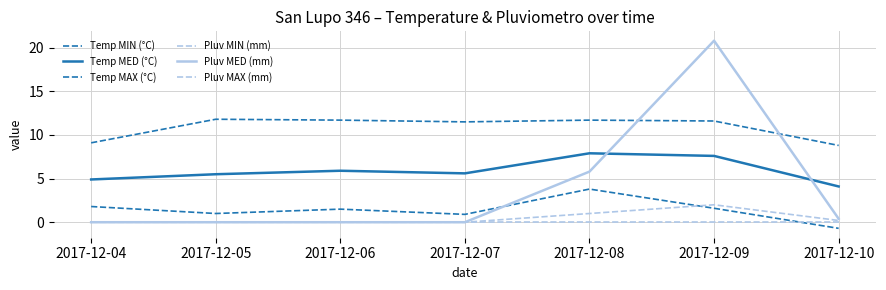

At which category is the sum across all series the highest?

2017-12-09